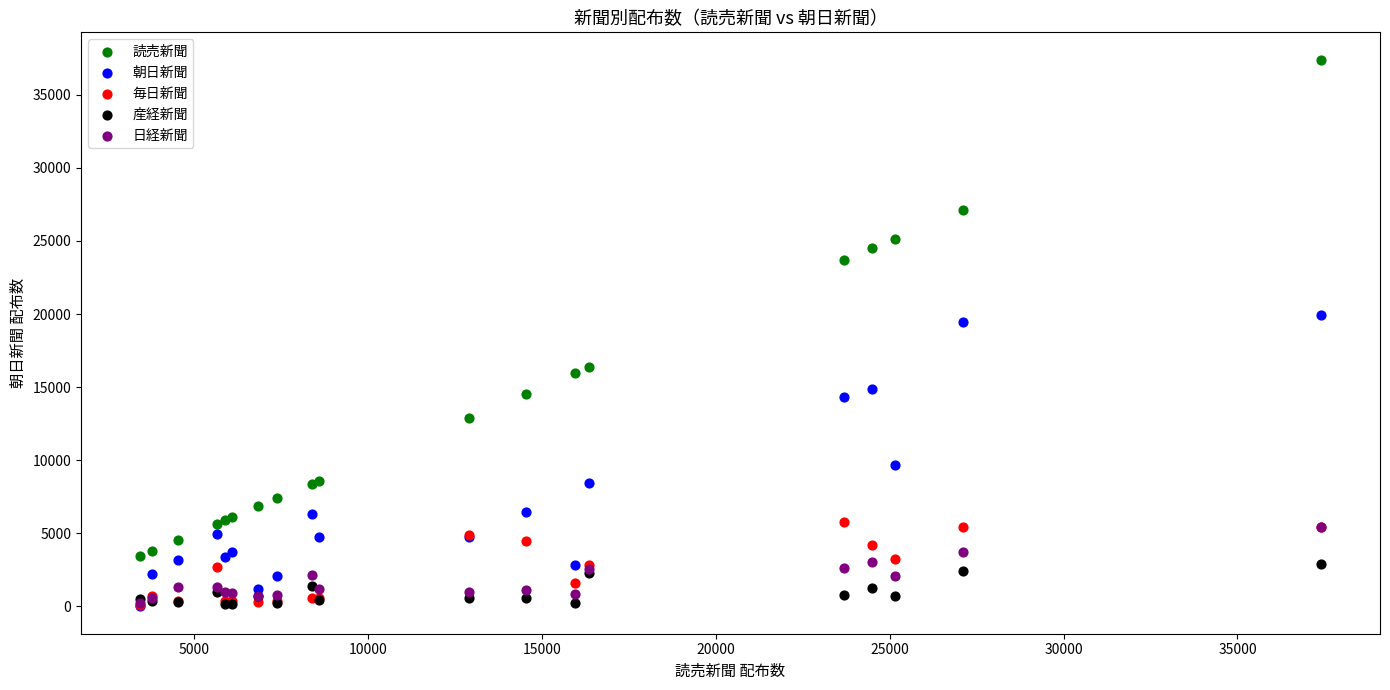

Which series reaches the maximum Y coordinate?

読売新聞